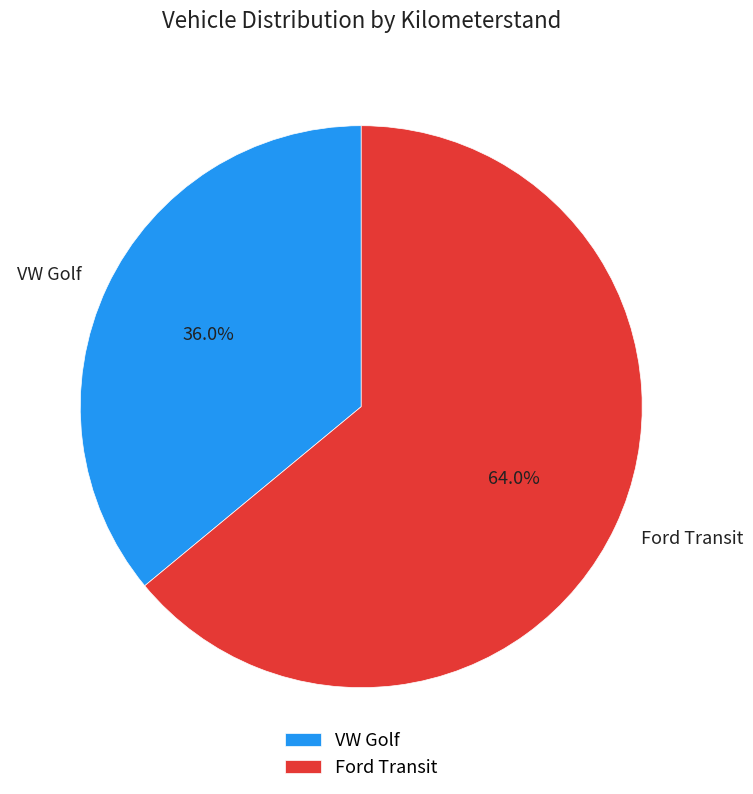

Which has a higher value, VW Golf or Ford Transit?

Ford Transit